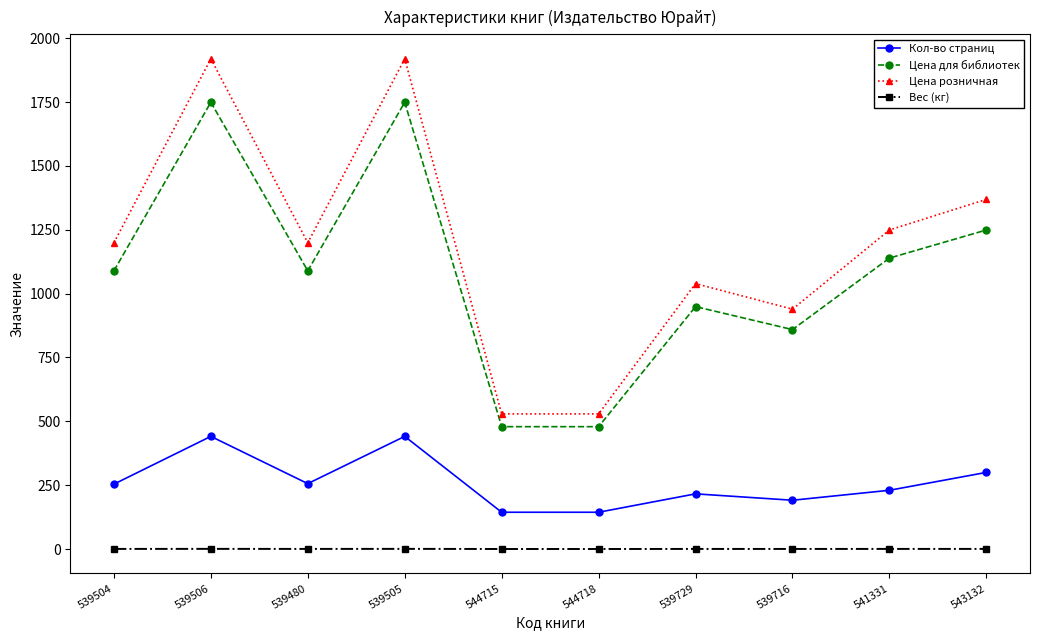

Which series changed the most between 539505 and 544715?

Цена розничная